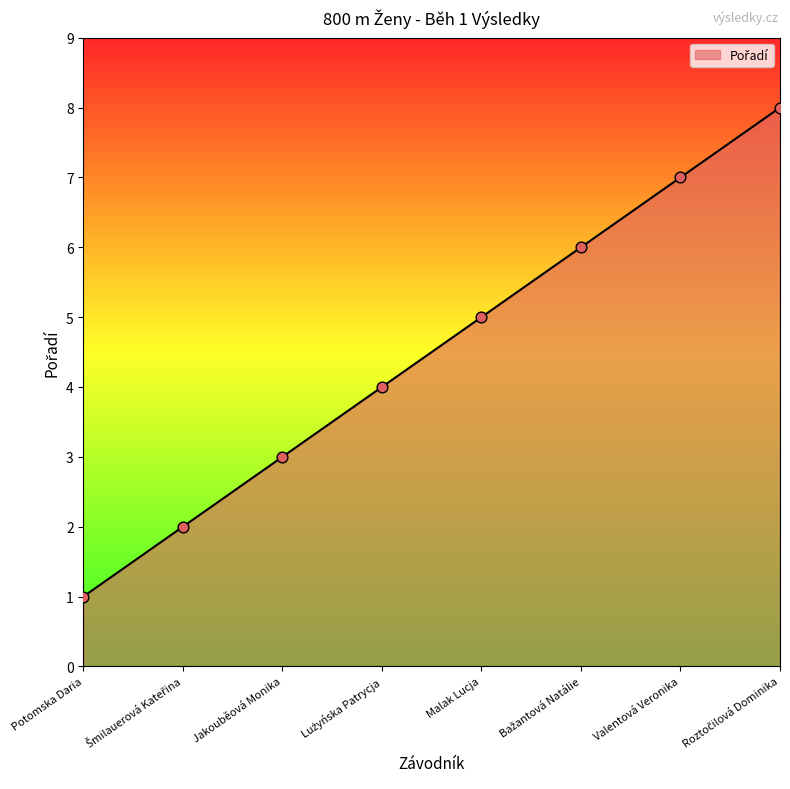

What is the change in value from Potomska Daria to Valentová Veronika?

+6